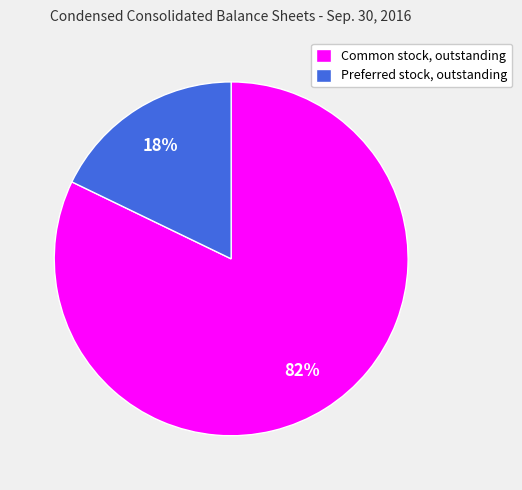

Is there any slice that represents more than half of the pie?

Yes